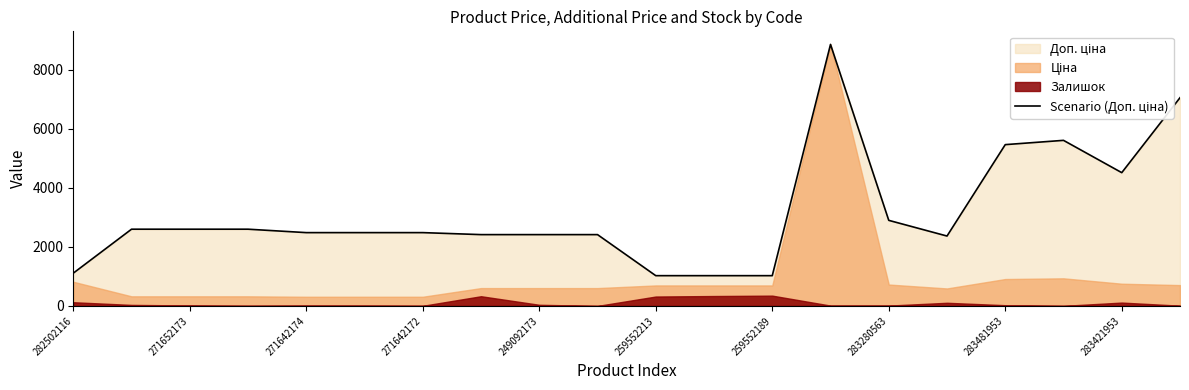

How many lines are shown in the chart?

1